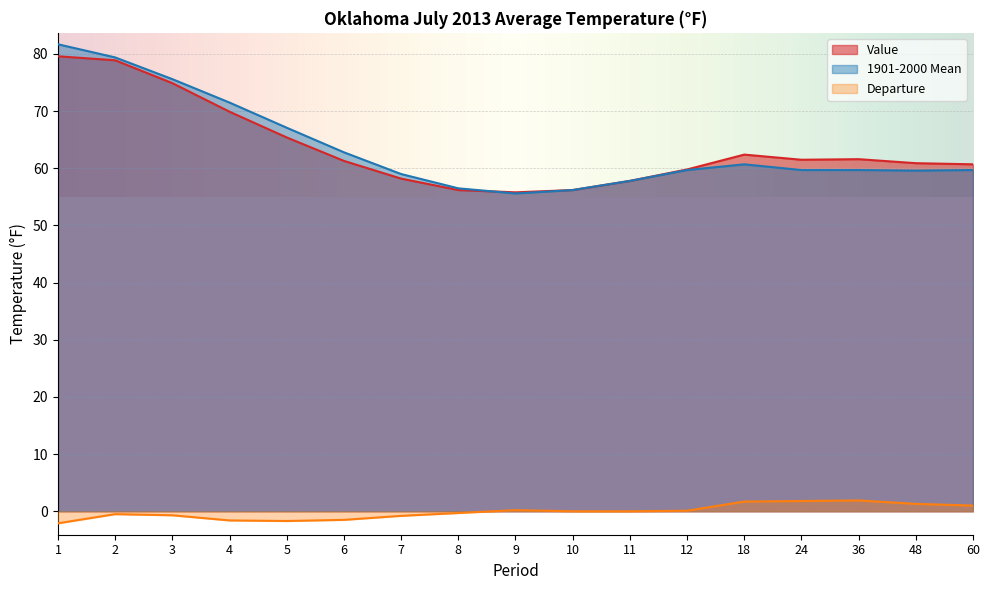

What is the value of the 1901-2000 Mean point at the 15th from the left?

59.7